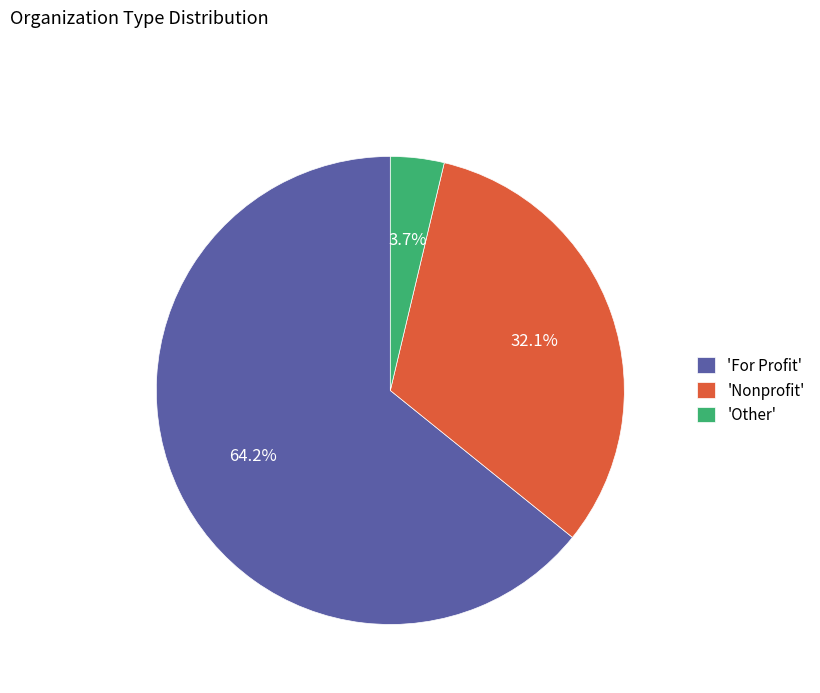

Between 'Nonprofit' and 'Other', which is larger?

'Nonprofit'